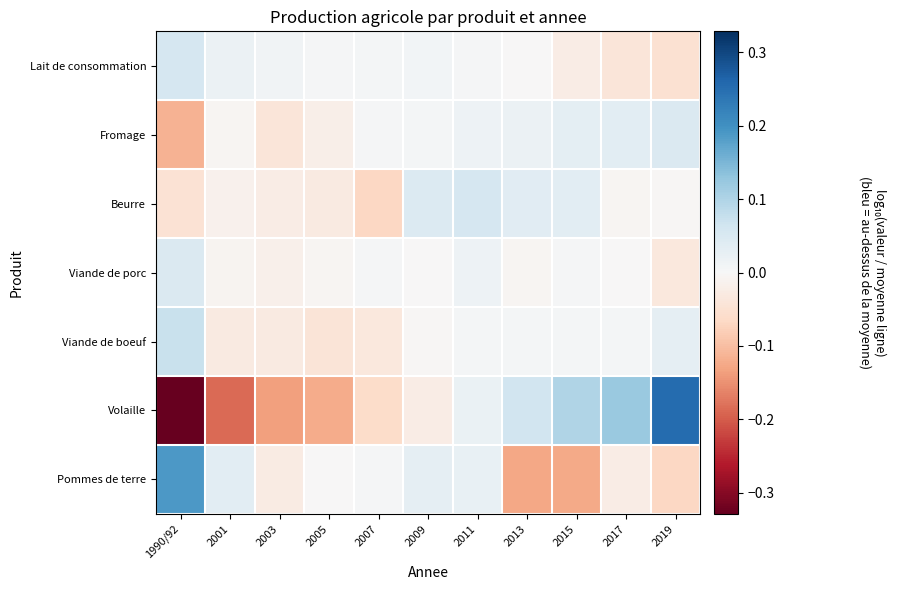

Rank the series at 2005 from highest to lowest value.

Lait de consommation, Pommes de terre, Viande de porc, Fromage, Beurre, Viande de boeuf, Volaille